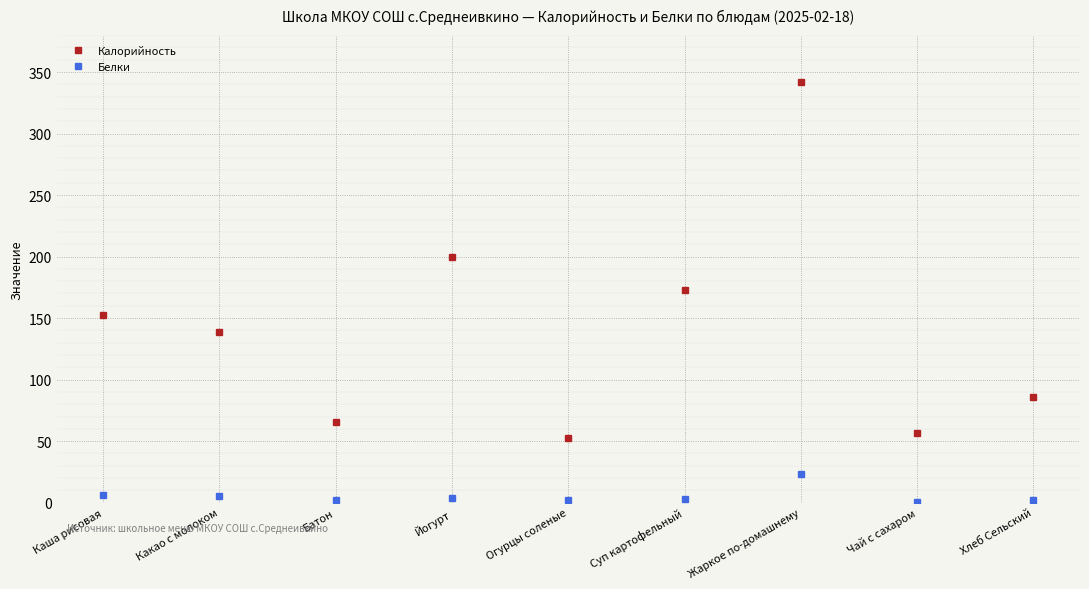

Which series has the largest range (max minus min)?

Калорийность